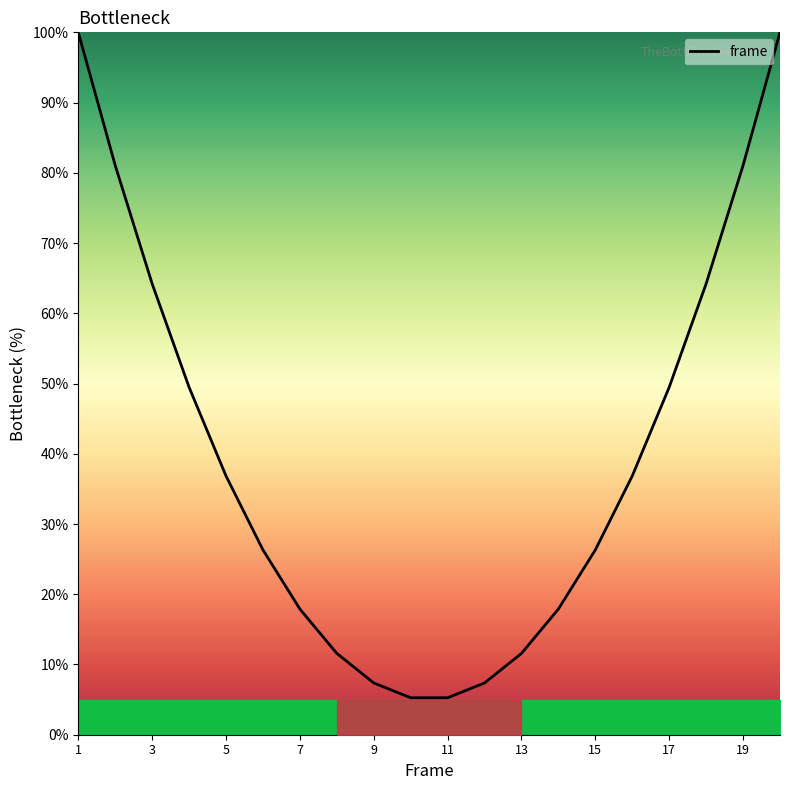

What is the difference between the maximum and minimum values?

94.7